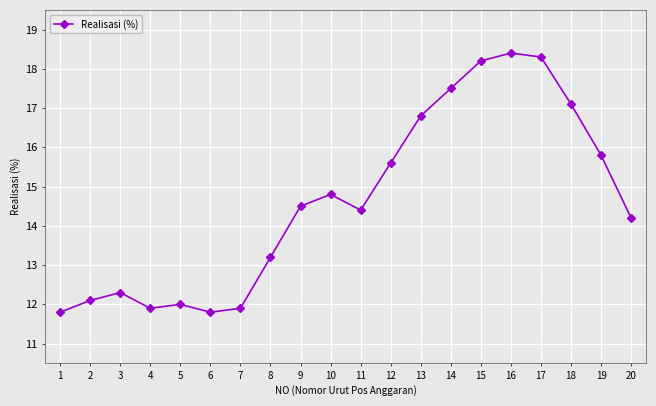

Is it true that the value at 10 is 22.4?

False